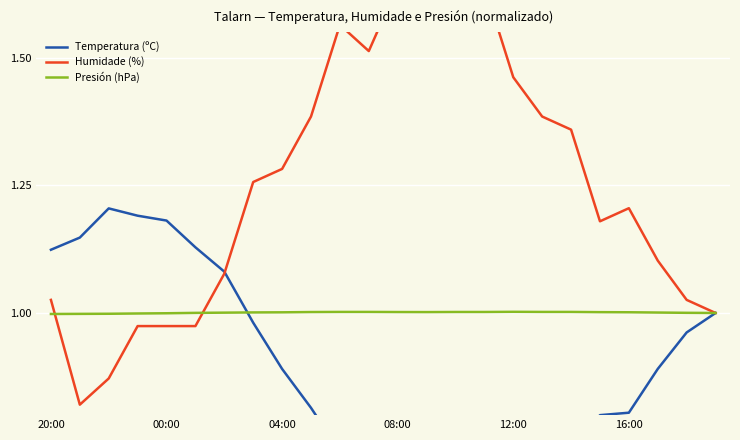

Where do Presión (hPa) and Temperatura (ºC) first cross each other?

6 and 7